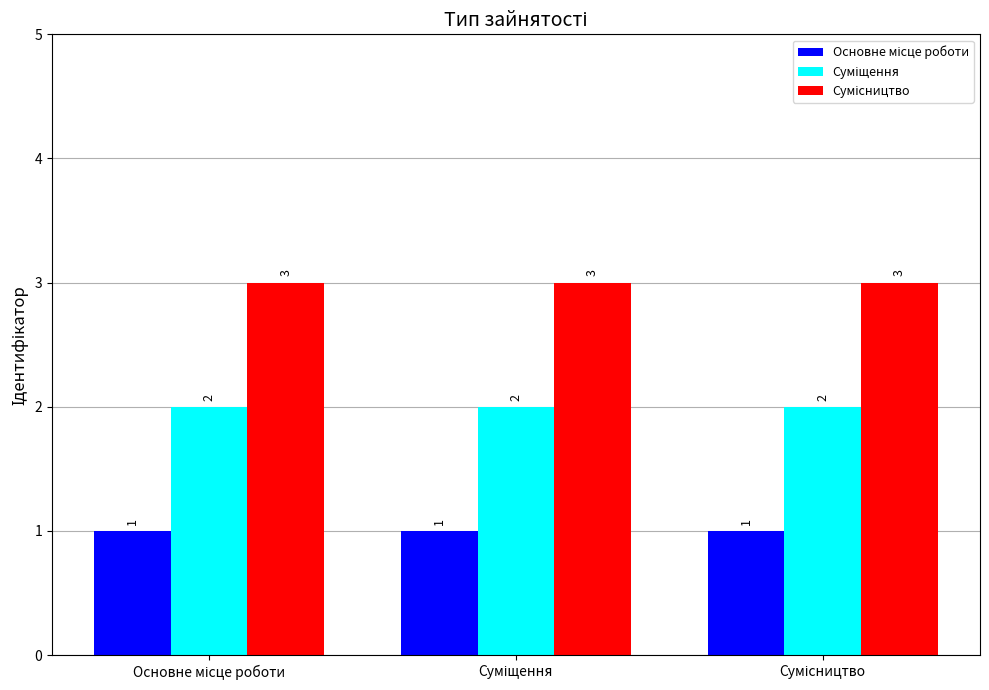

What is the maximum value shown in the chart?

3